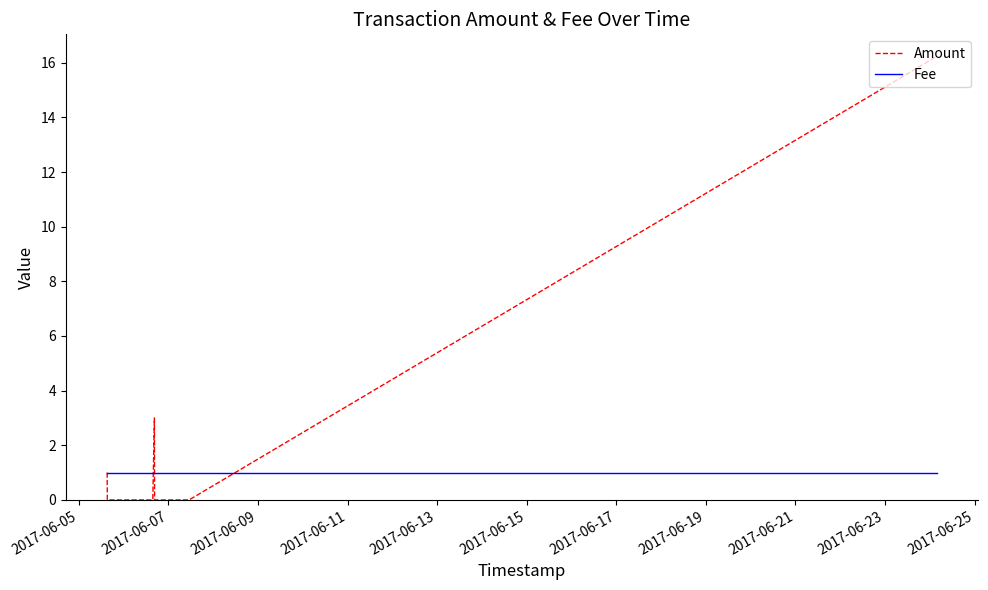

What is the sum of the Fee values at 2017-06-15 and 2017-06-19?

2.0